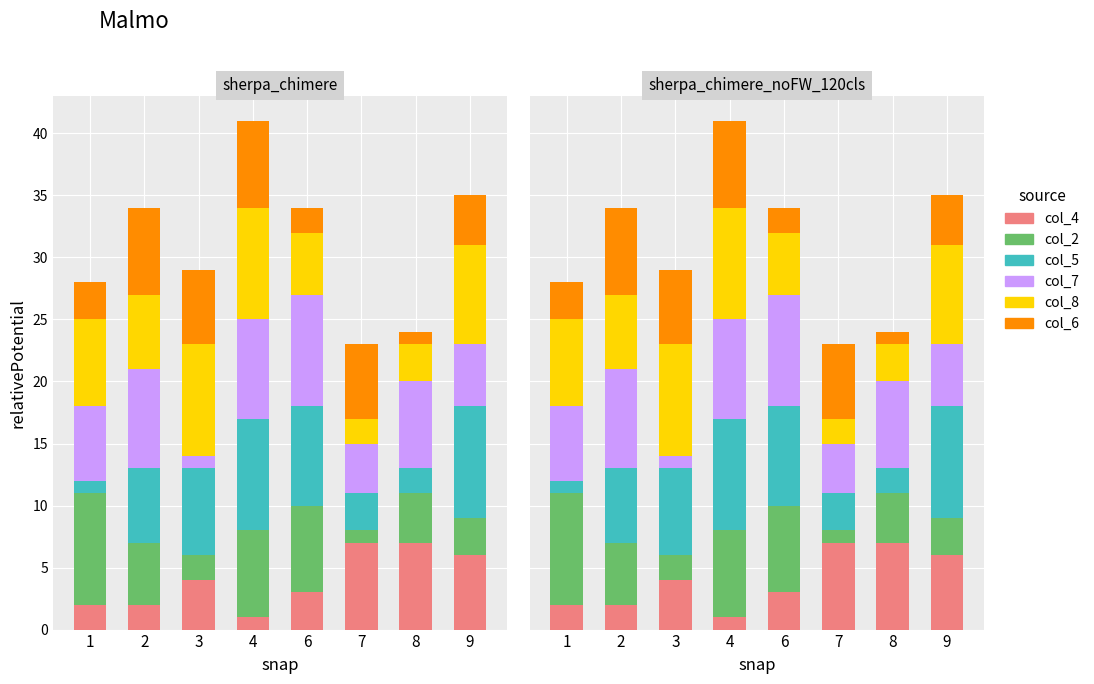

How many col_4 values are between 2 and 7?

7